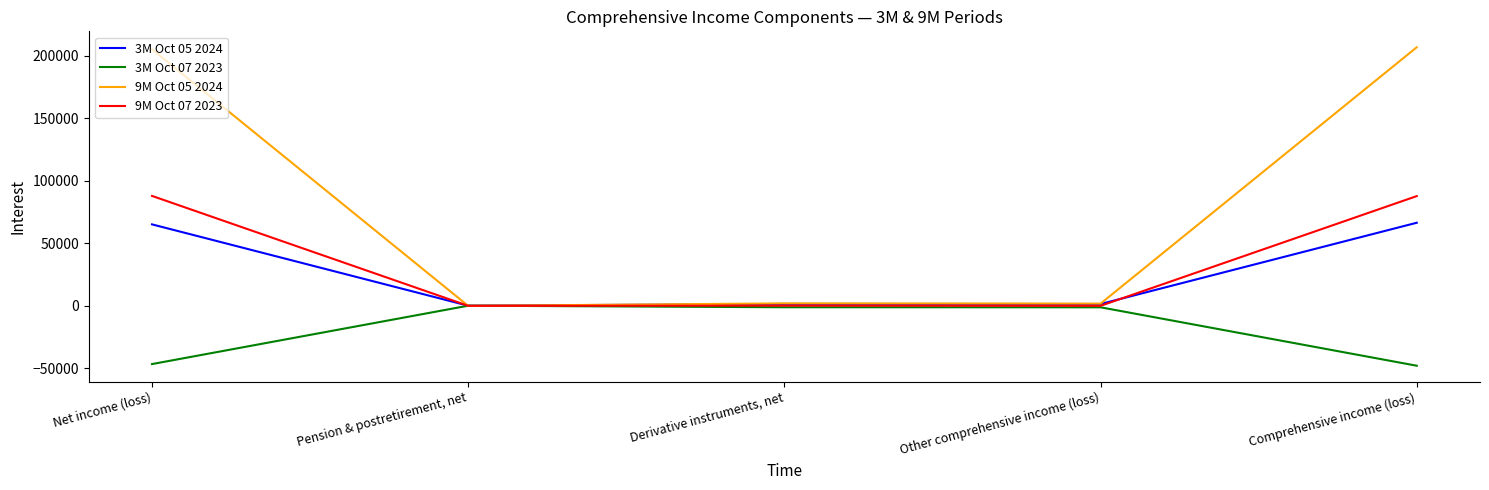

Does the chart display data point markers on the line(s)?

No